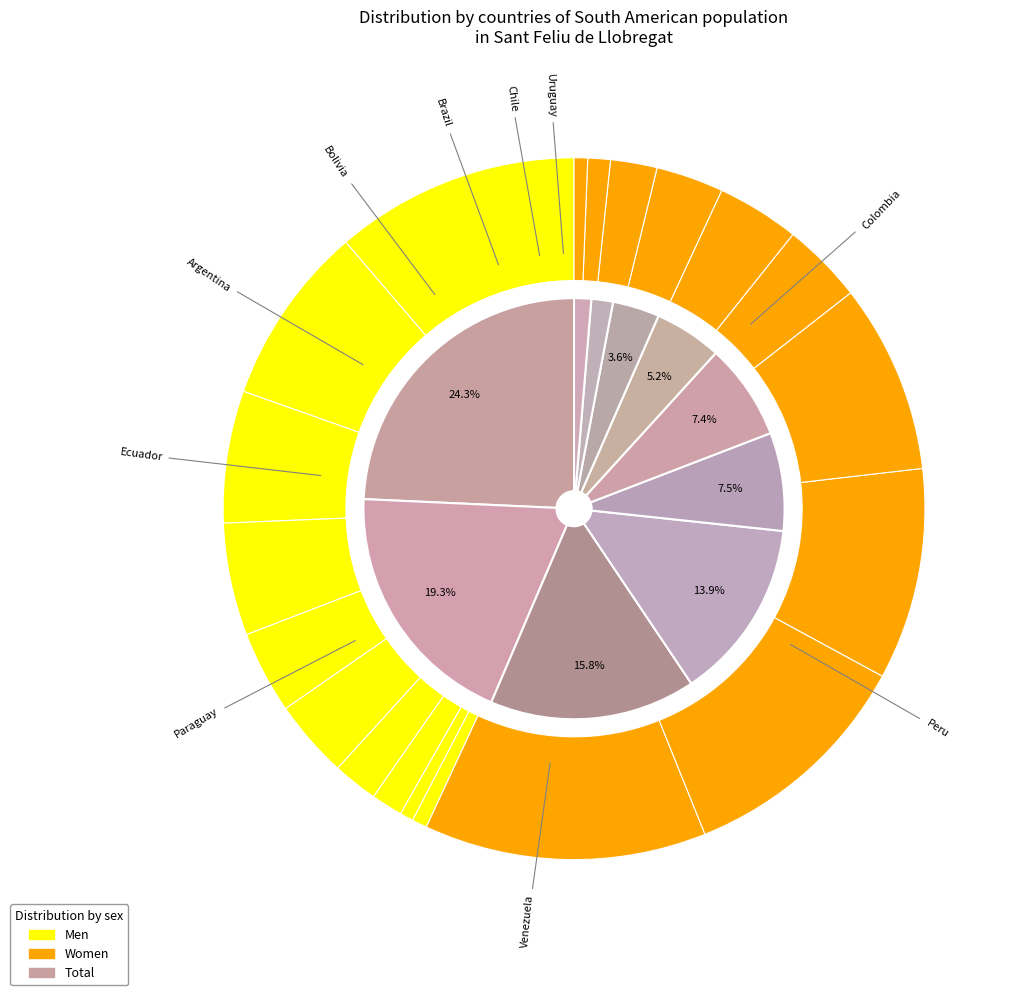

Which slice is the largest?

men